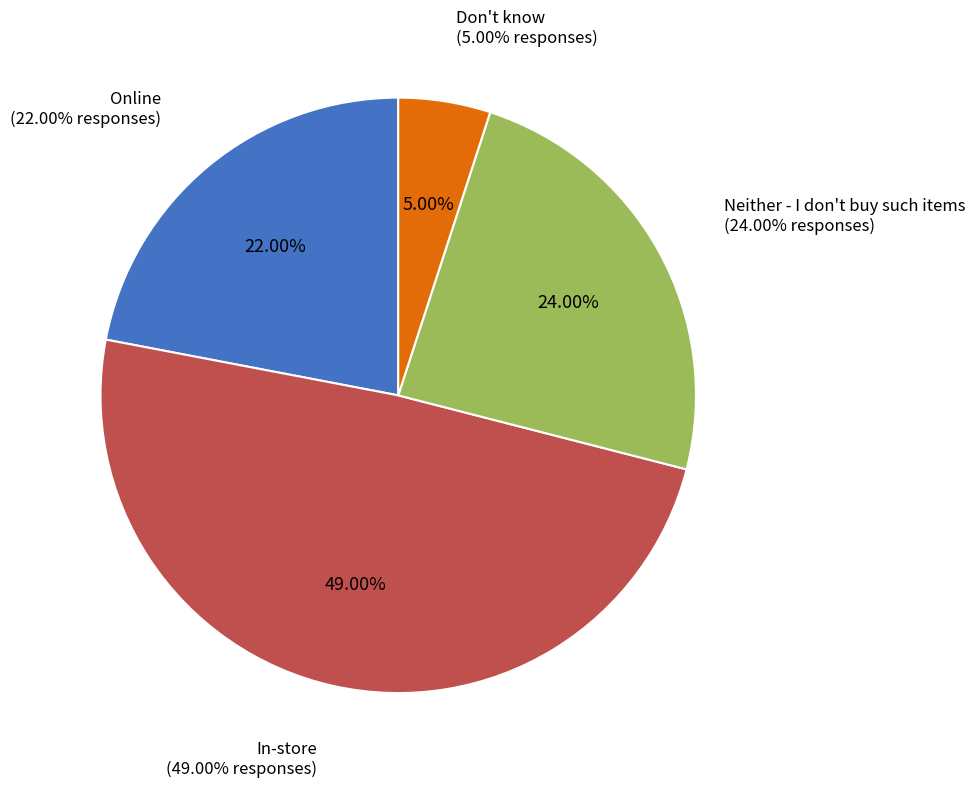

How many slices are in this pie chart?

4